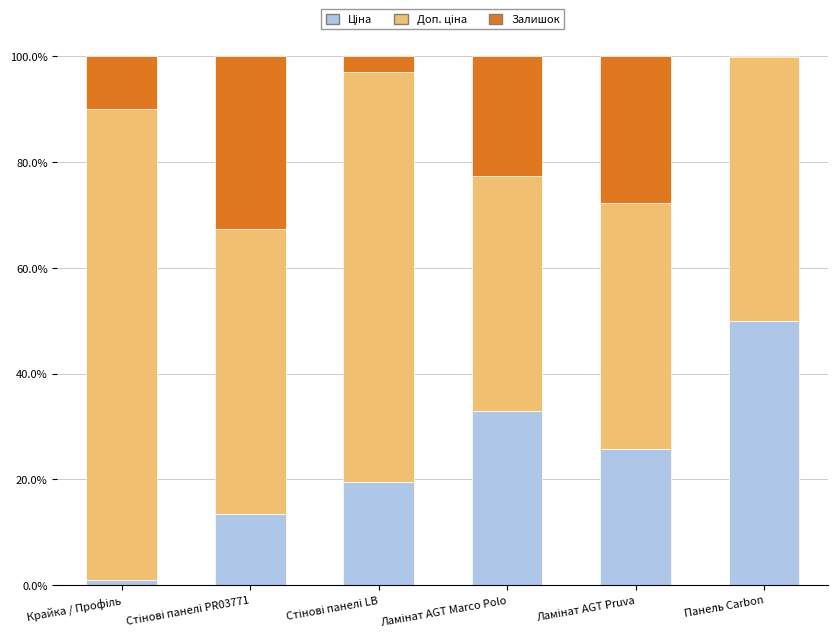

Does the chart contain stacked bars?

Yes